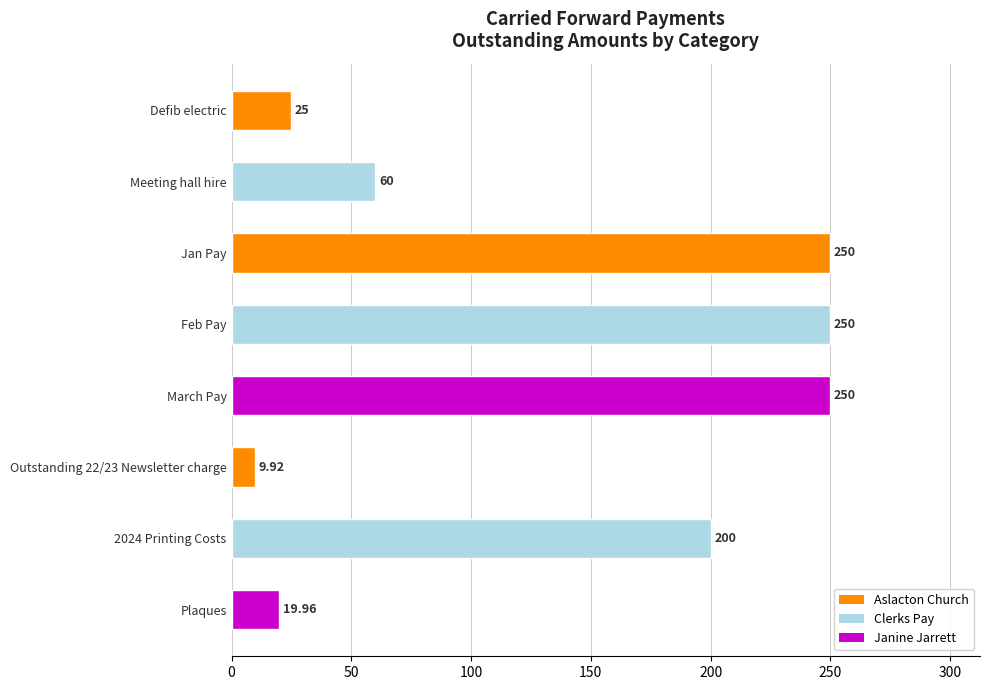

What is the label of the 7th bar from the bottom?

Meeting hall hire